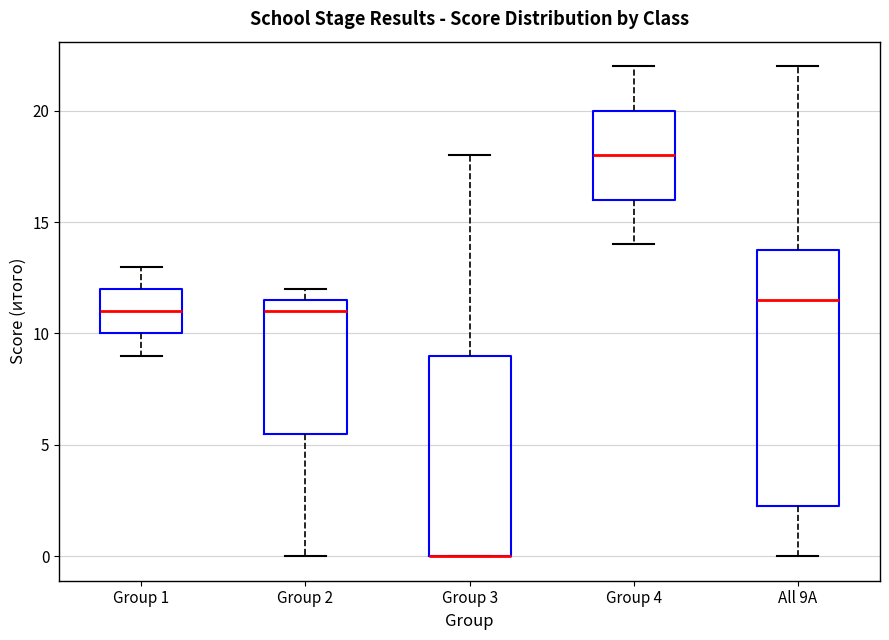

Which box is the tallest, from its lower edge to its upper edge?

All 9А